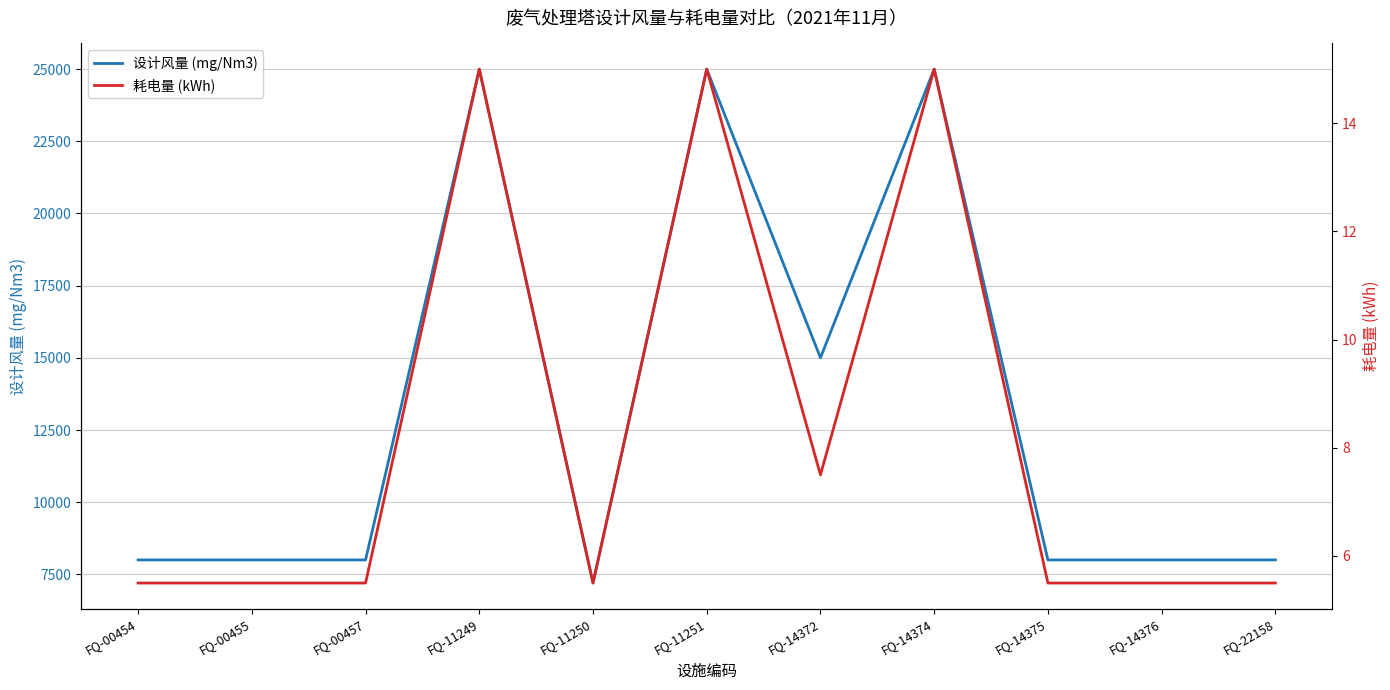

What is the approximate value of 设计风量 (mg/Nm3) at FQ-14375?

8000